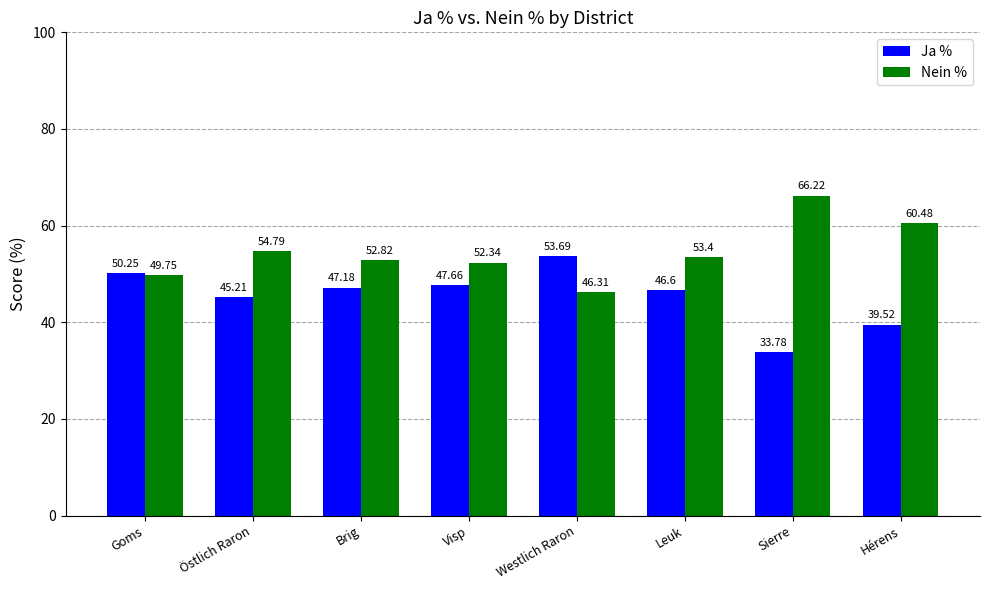

The Nein % series shows 101.5 at Hérens. True or false?

False